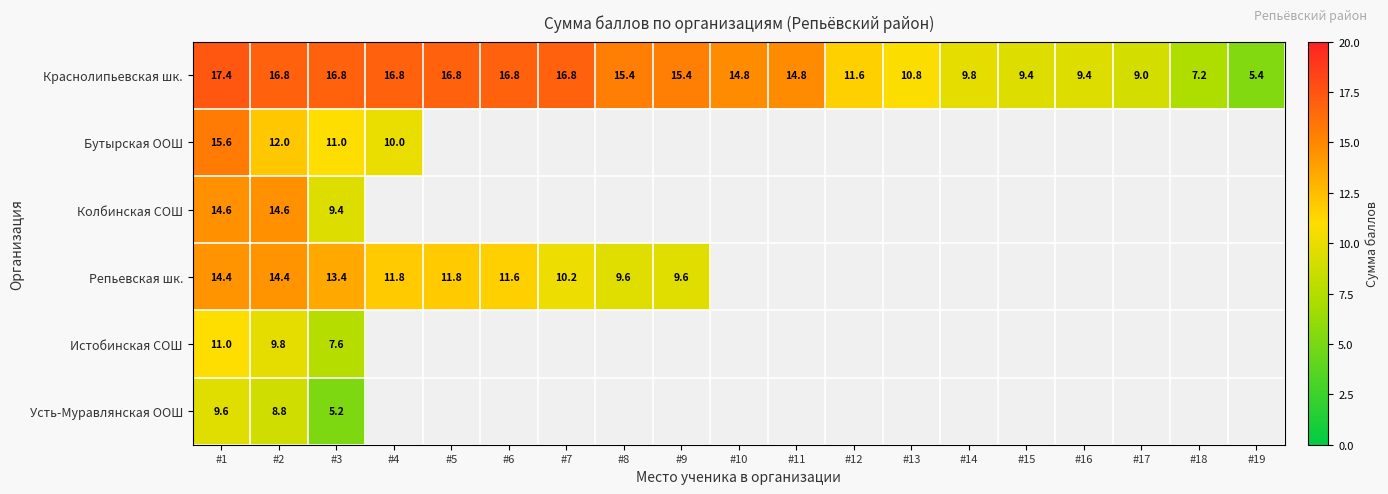

The Репьевская шк. series shows 21.0 at #3. True or false?

False